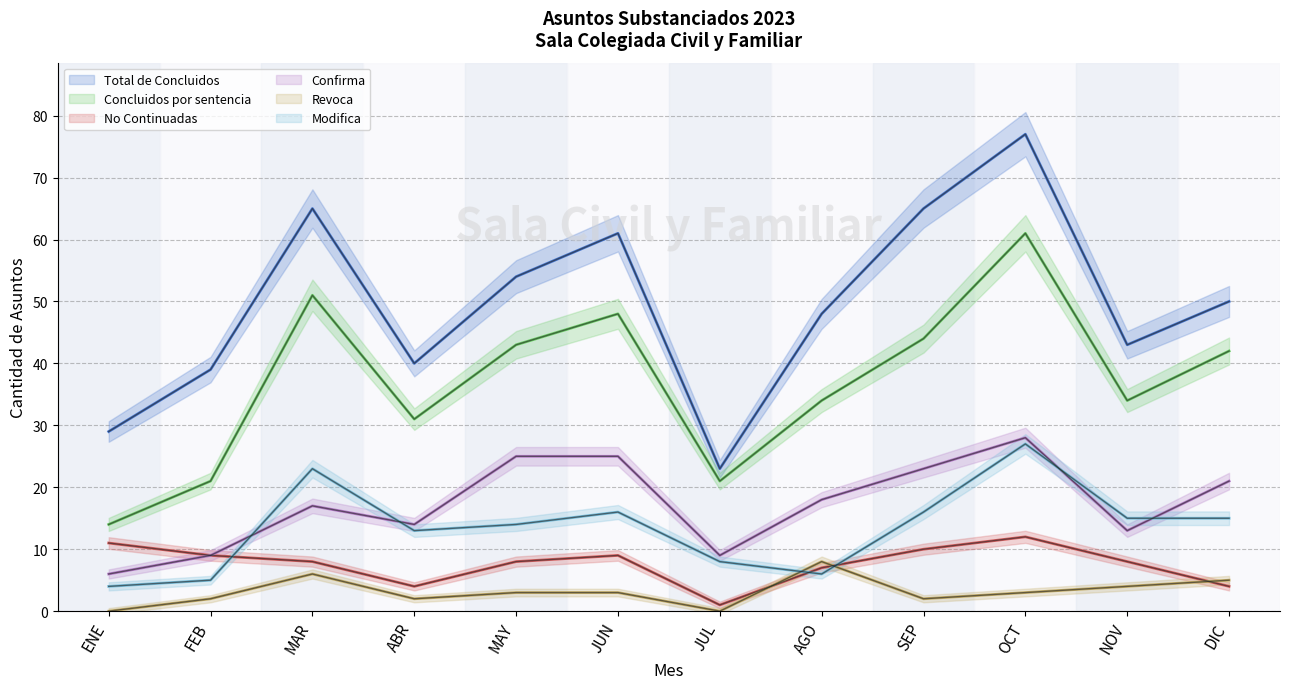

True or false: Confirma and Concluidos por sentencia cross at least once.

False